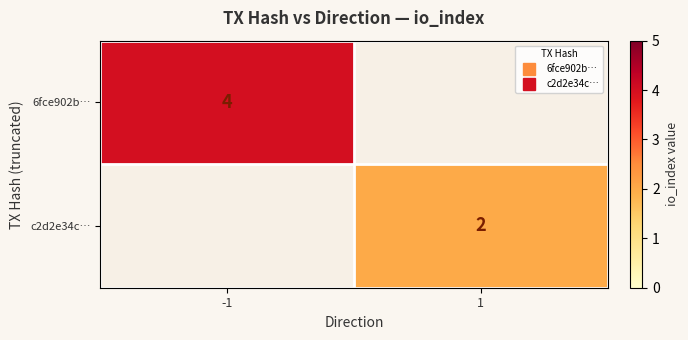

What is the minimum value shown in the chart?

2.0